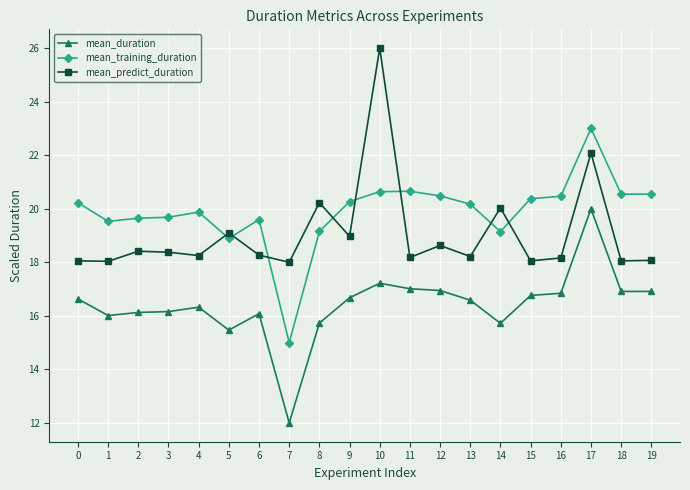

What is the difference between the highest and lowest values at 3?

3.5